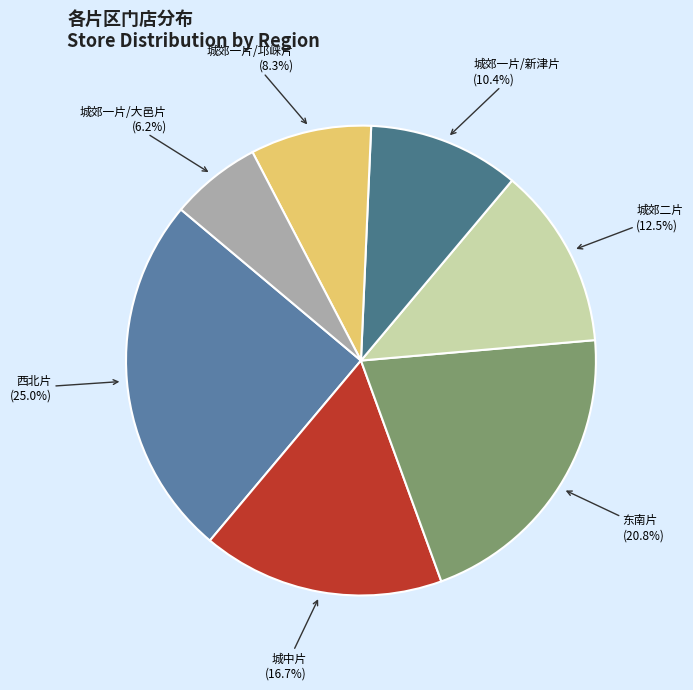

How many segments does this pie chart have?

7